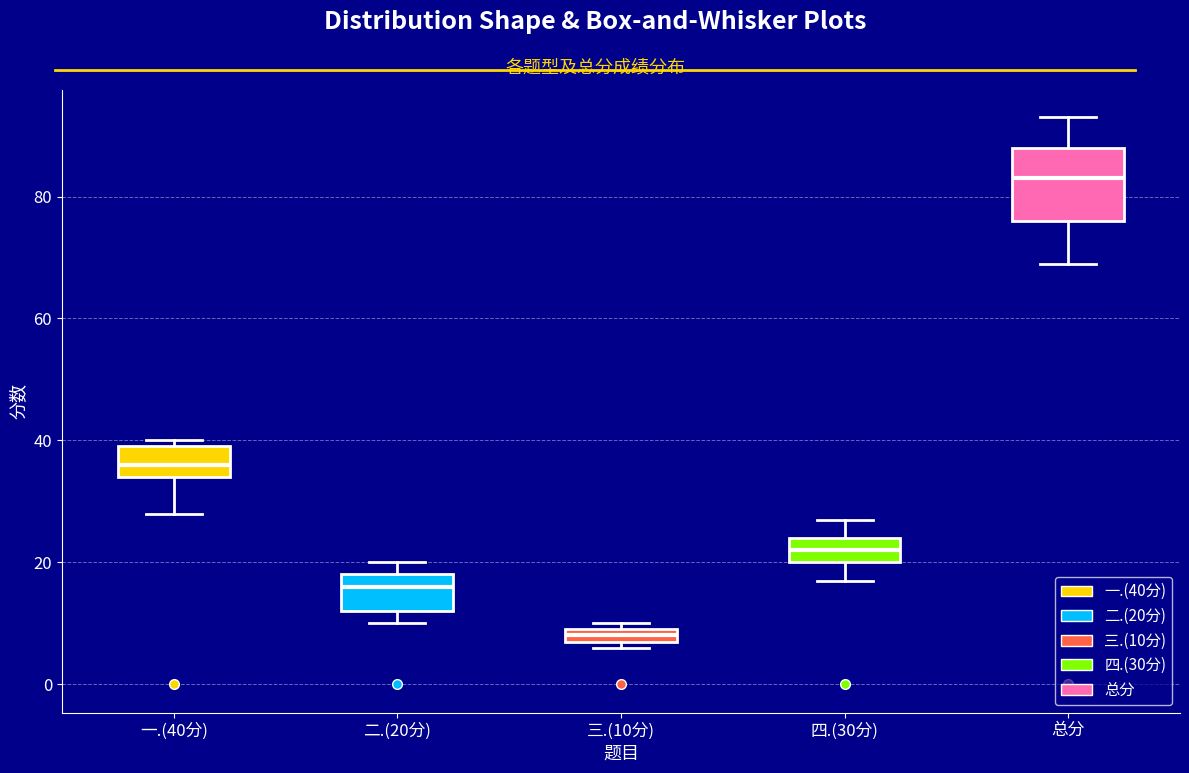

Where is the upper edge of the box for 总分 on the y-axis? The values are not printed on the chart, so give them approximately, as read against the axis.

88